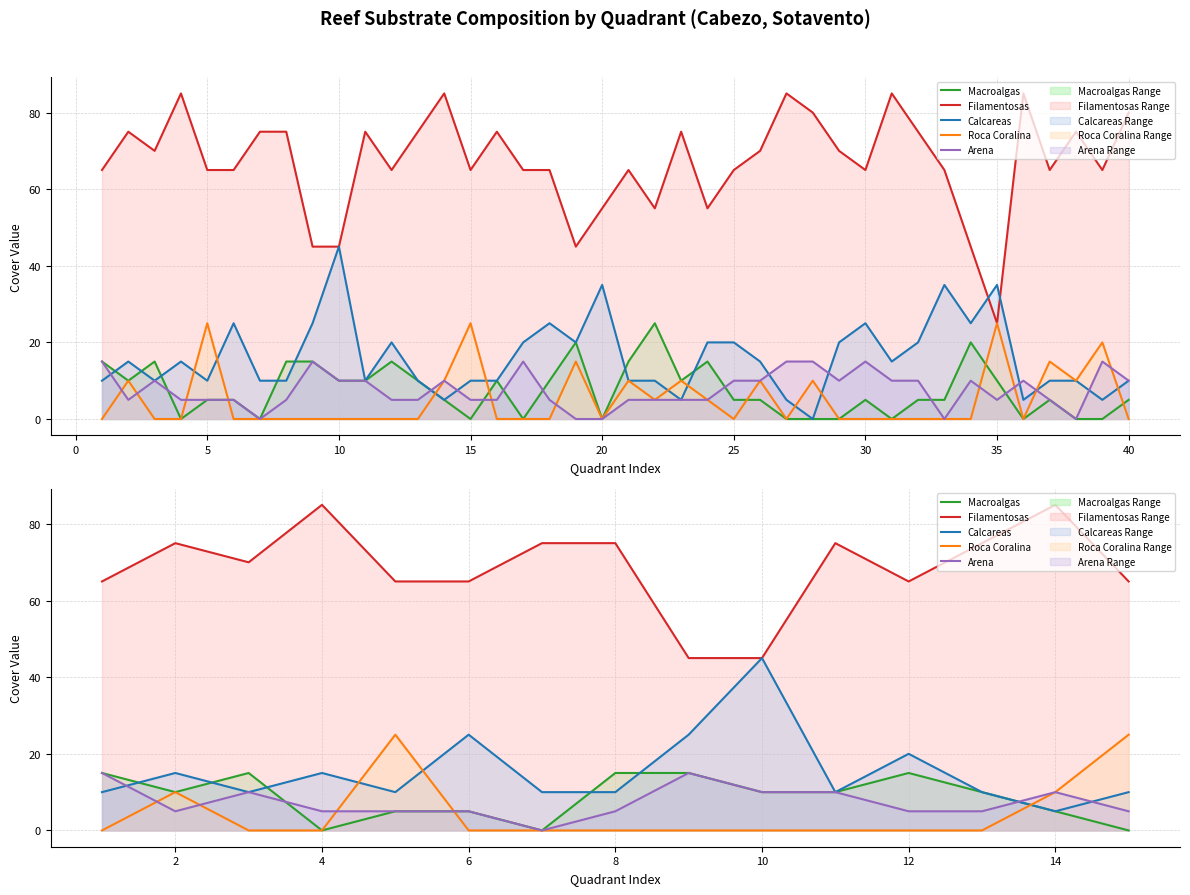

How many Roca Coralina values are between 0 and 10?

13